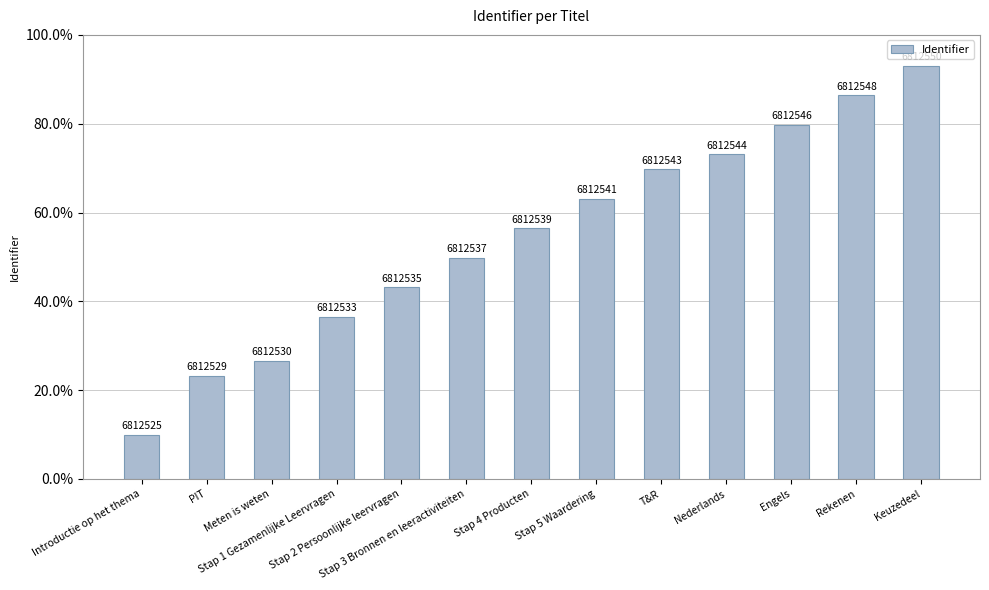

How many bars are there in total?

13